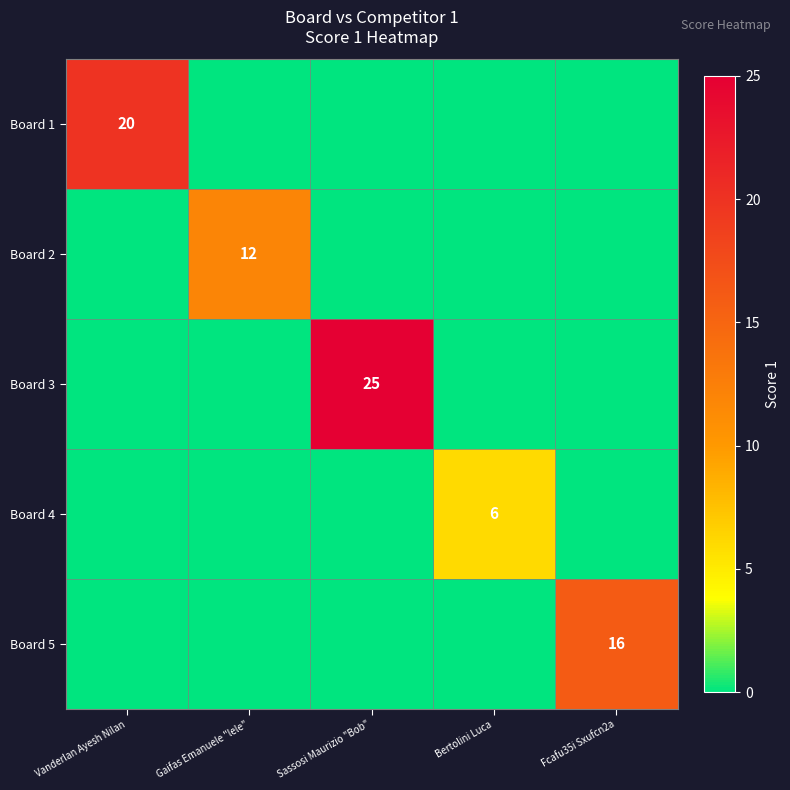

What is the difference between the highest and lowest values at Vanderlan Ayesh Nilan?

20